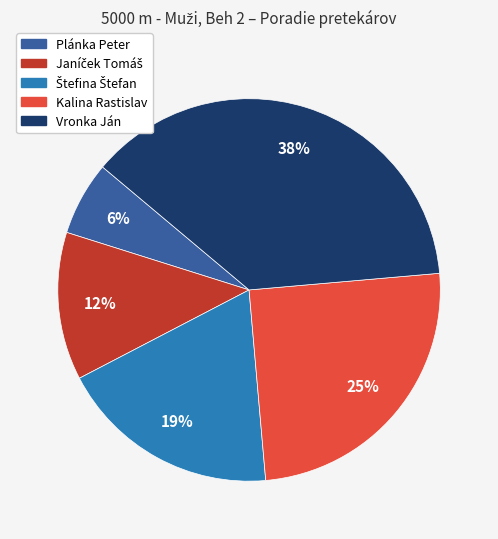

Which slice is the smallest?

Plánka Peter